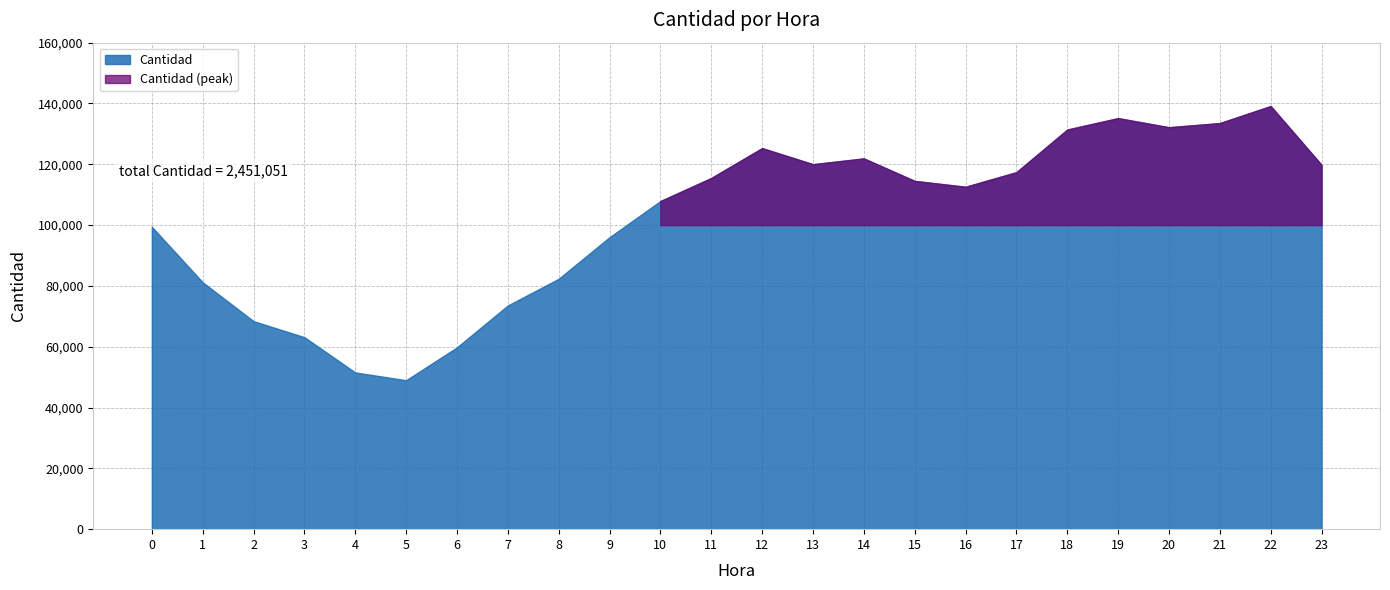

Which has a higher value, 21 or 0?

21